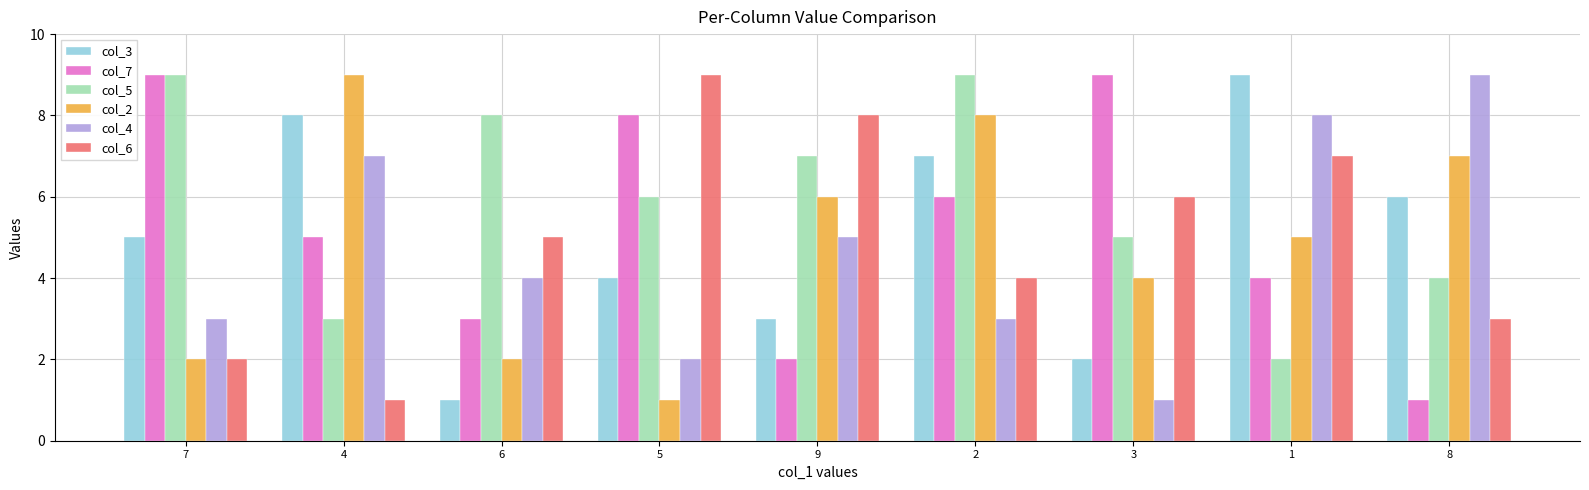

At which category is the sum across all series the highest?

2